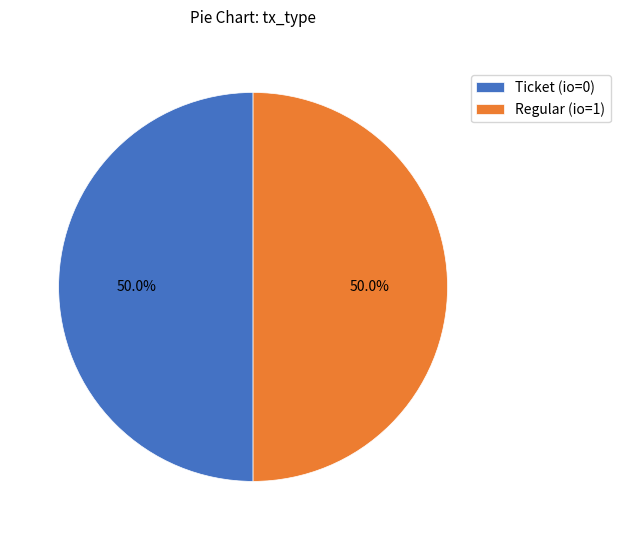

How many segments does this pie chart have?

2